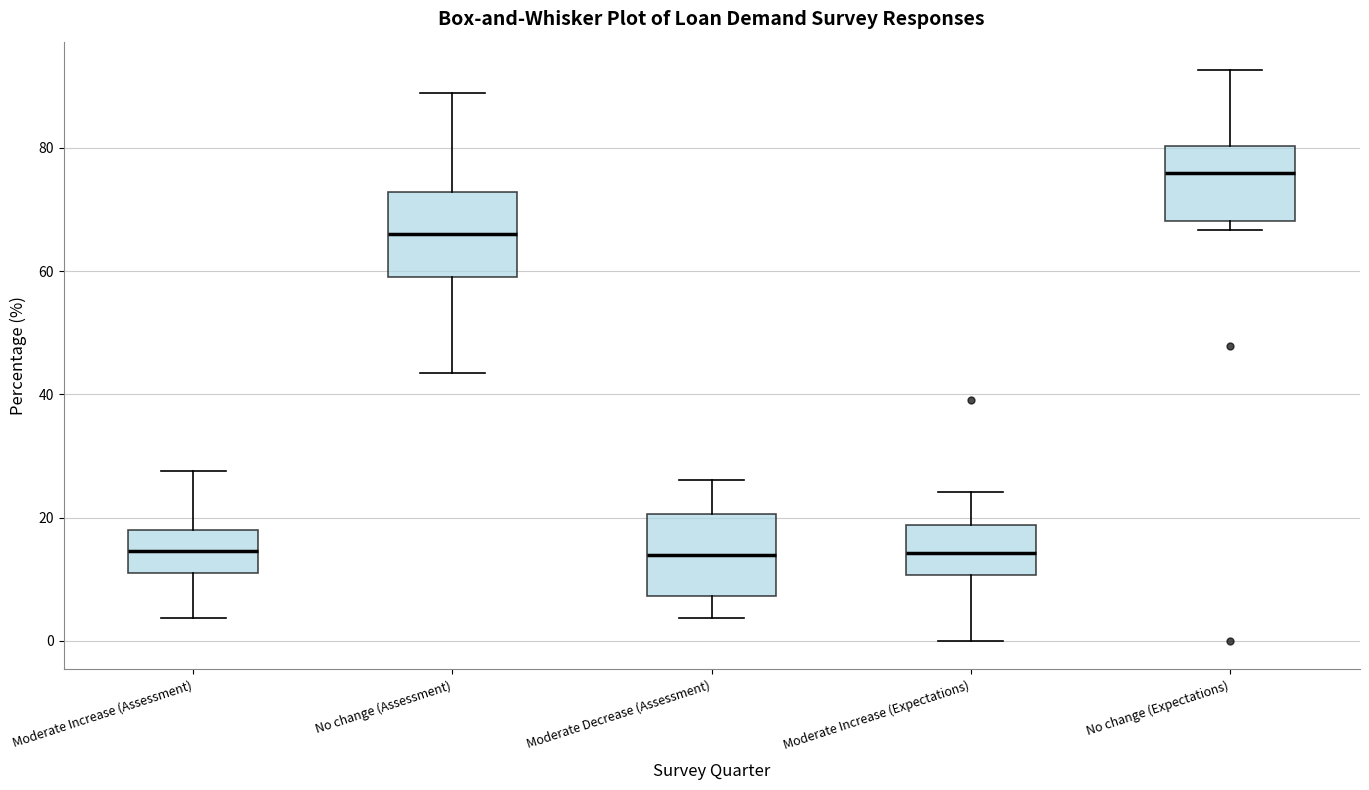

Reading left to right, read every box against the y-axis: the position of its median line, the range the box covers, and the ends of its whiskers. The values are not printed on the chart, so give them approximately, as read against the axis.

Moderate Increase (Assessment): median 14, box 12 to 18, whiskers 4 to 28
No change (Assessment): median 66, box 58 to 72, whiskers 44 to 88
Moderate Decrease (Assessment): median 14, box 8 to 20, whiskers 4 to 26
Moderate Increase (Expectations): median 14, box 10 to 18, whiskers 0 to 24
No change (Expectations): median 76, box 68 to 80, whiskers 66 to 92